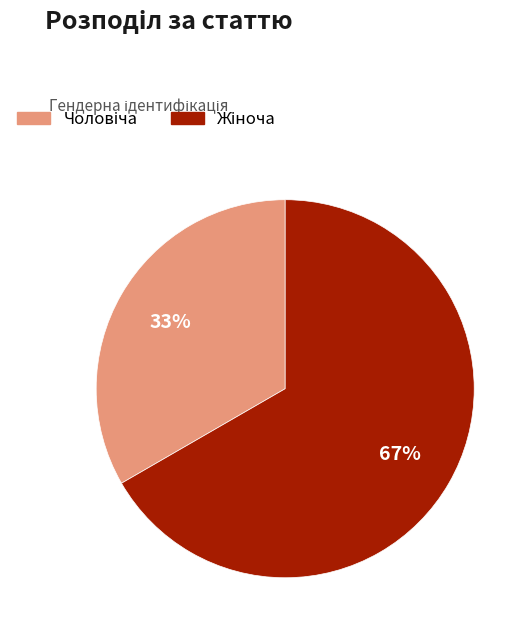

To the nearest percent, what is the average slice percentage?

50%